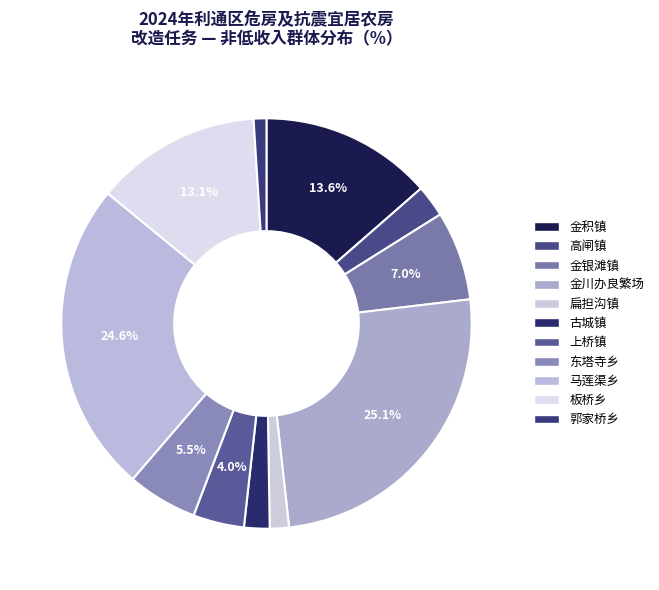

To the nearest percent, what portion does 古城镇 represent?

2%